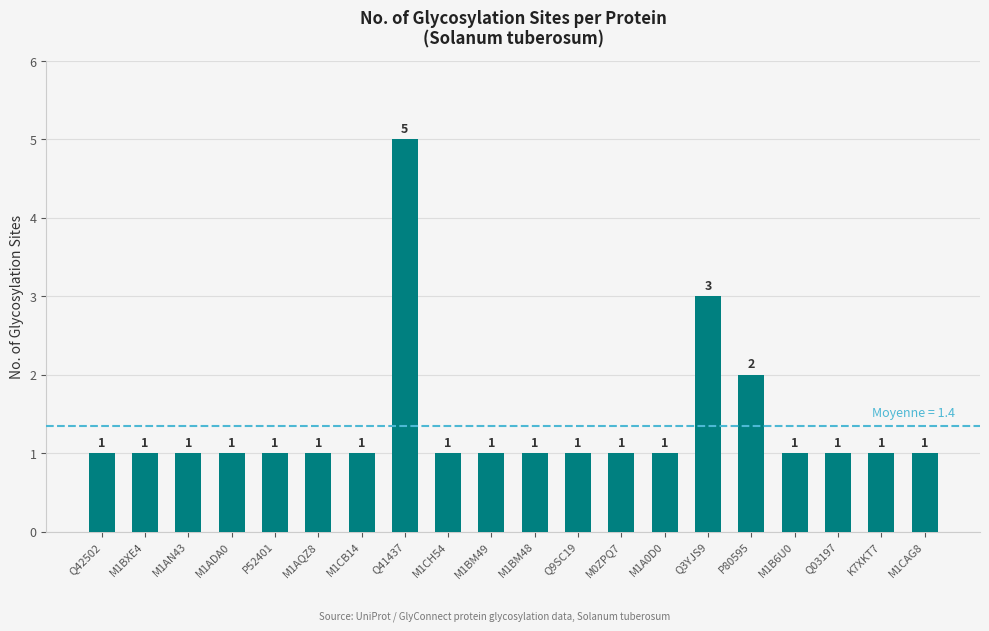

How many bars are there in total?

20